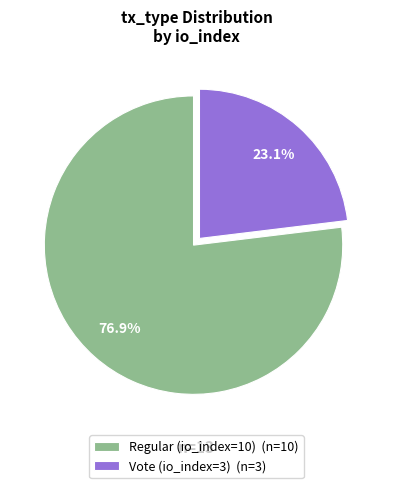

To the nearest percent, what percentage of the pie is Regular (io_index=10)?

77%